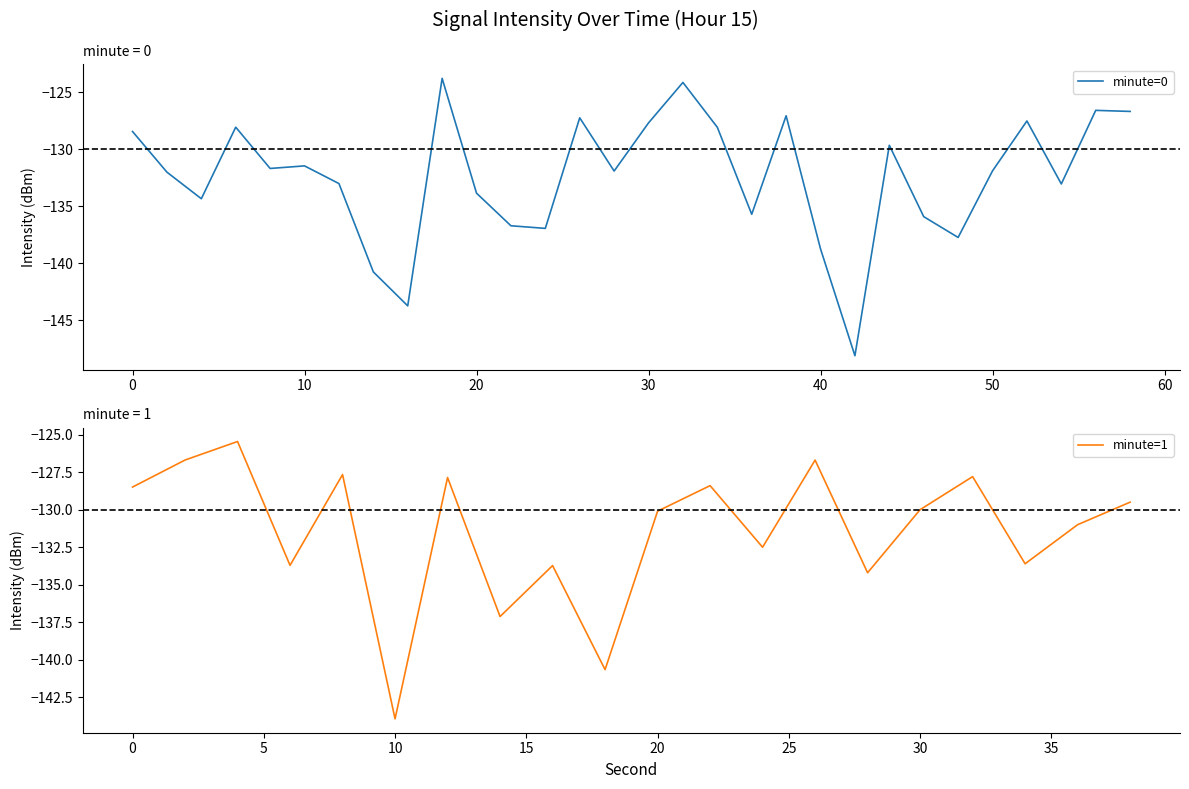

What is the lowest value of the minute=0 series?

-148.1